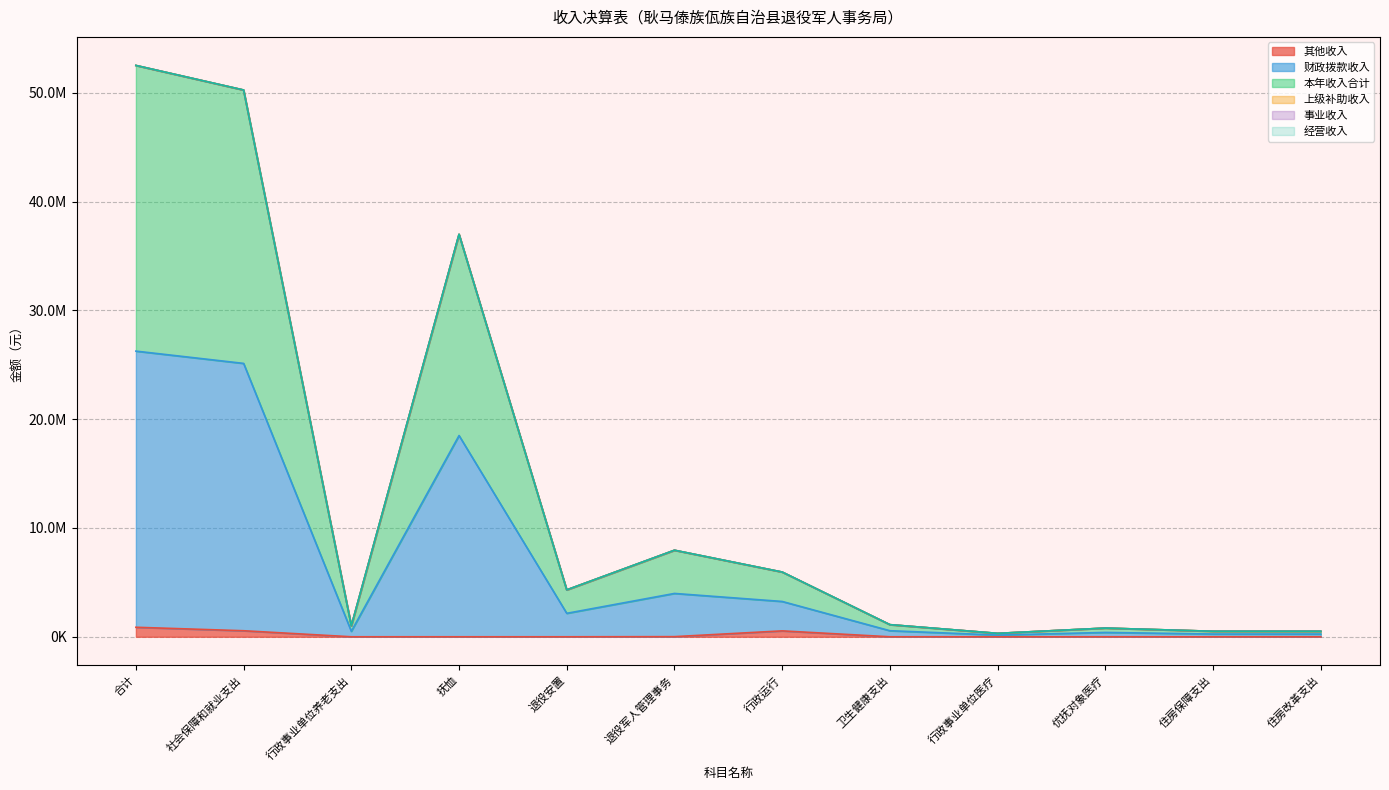

Does the chart have visible grid lines?

Yes